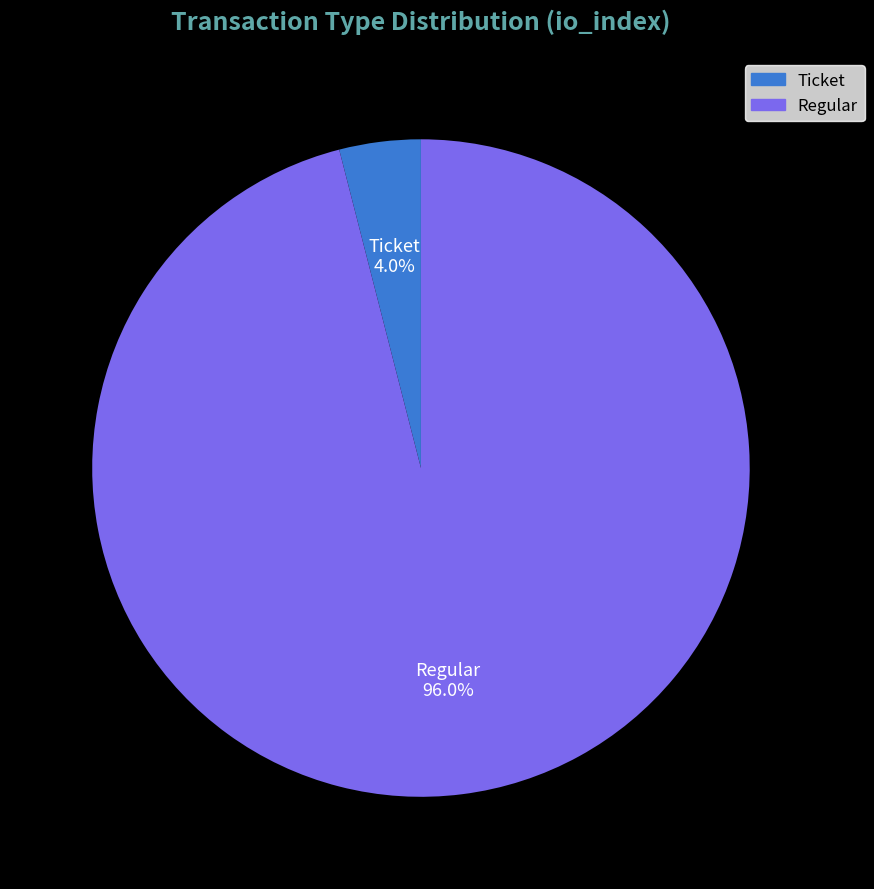

What is the largest slice in the pie chart?

Regular